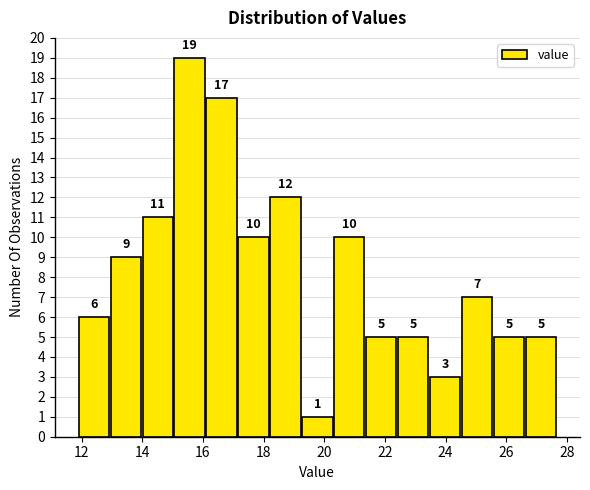

Over which range of the x-axis is the bar tallest?

15.0 to 16.2